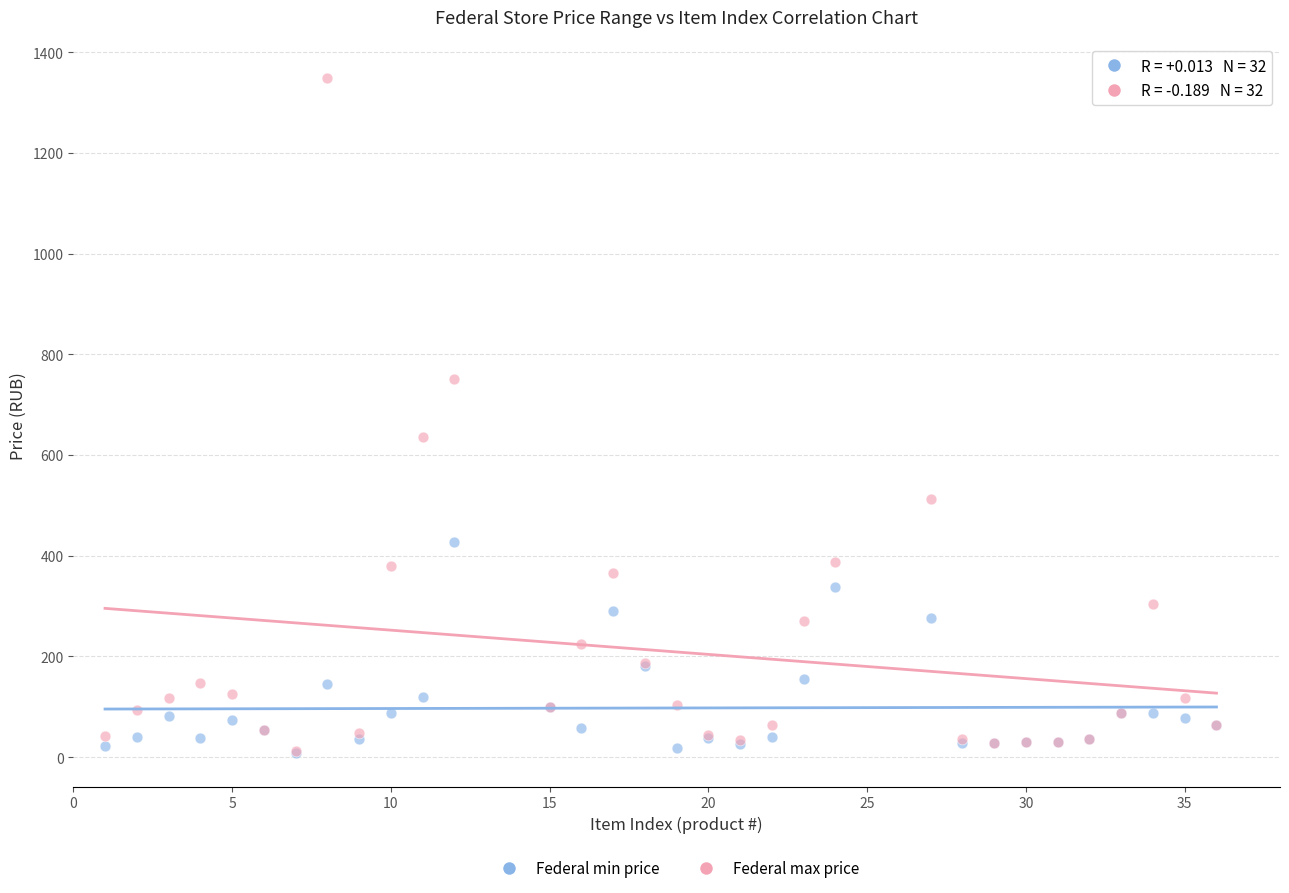

What are all the series names shown in the legend?

Federal min price, Federal max price